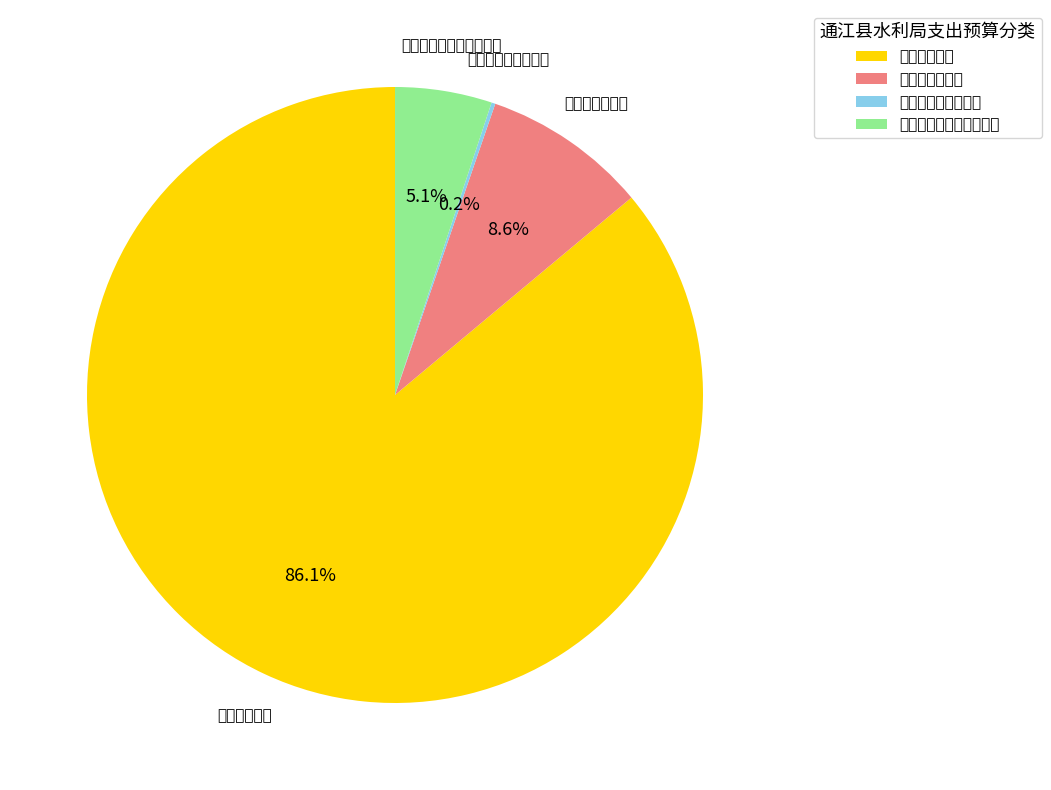

Combined, do 工资福利支出 and 商品和服务支出 account for over 50%?

Yes